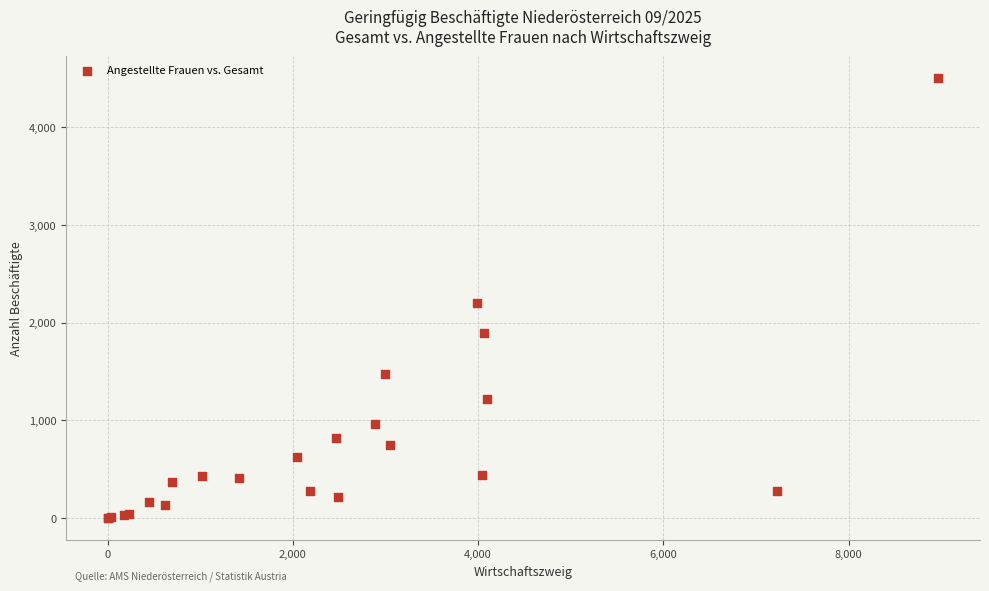

What Y value in the scatter plot is closest to 2255?

2205